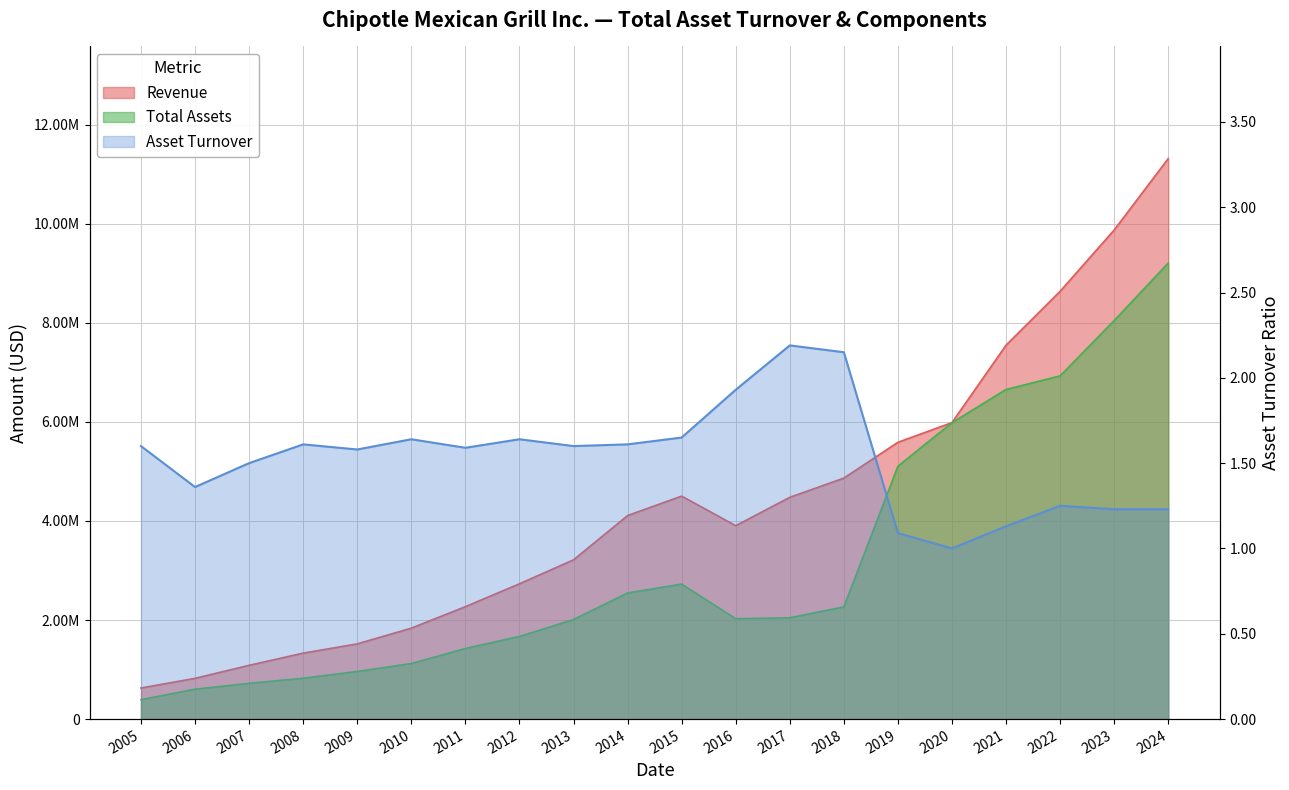

What value does the Revenue series have at 2016?

3904384.0